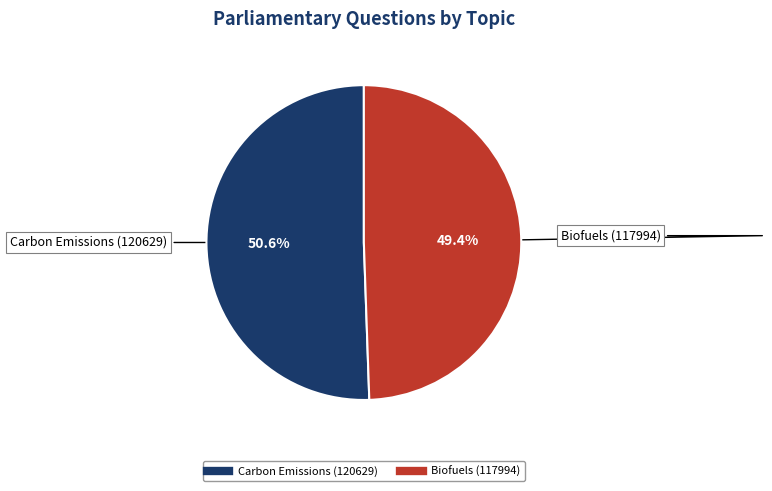

To the nearest percent, what is the average slice percentage?

50%